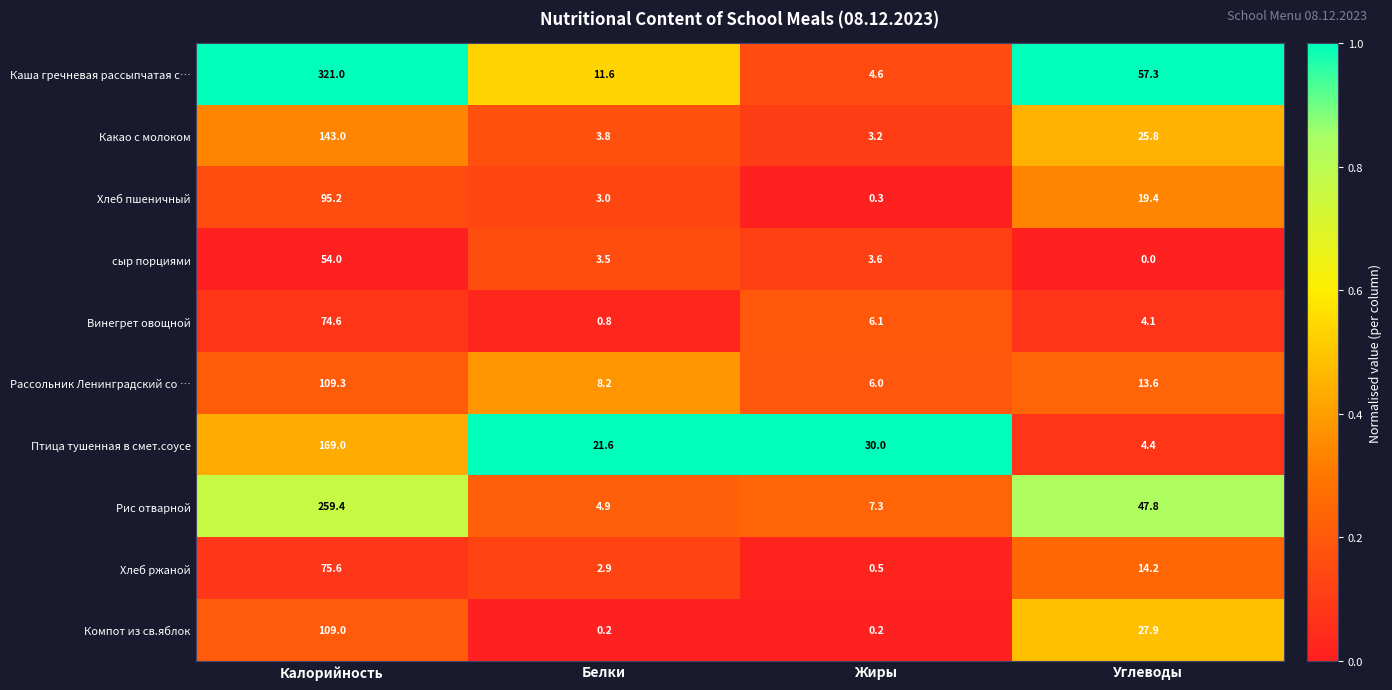

What is the total value across all series at Калорийность?

1410.1